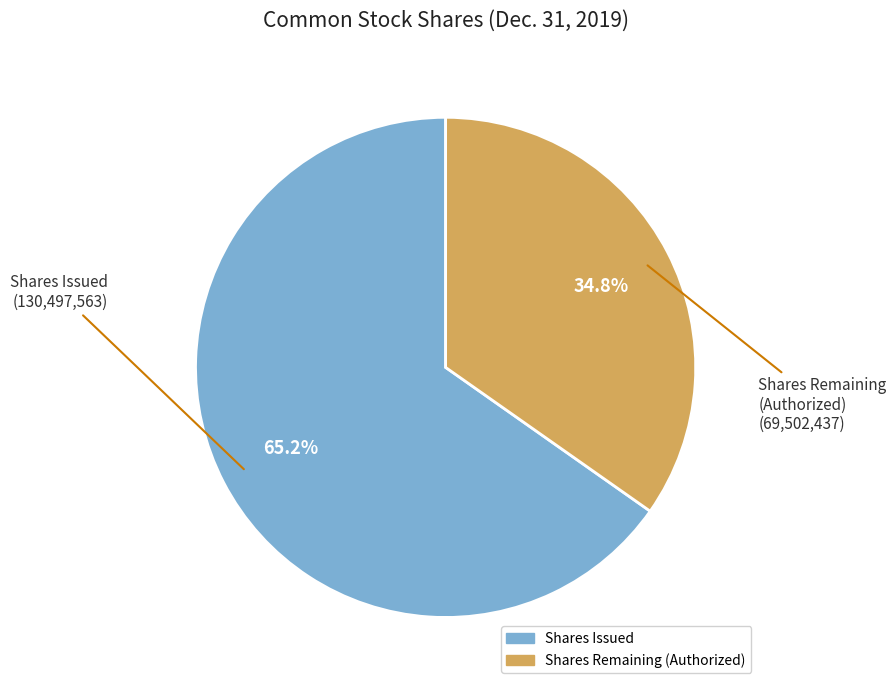

Does any single category account for the majority?

Yes